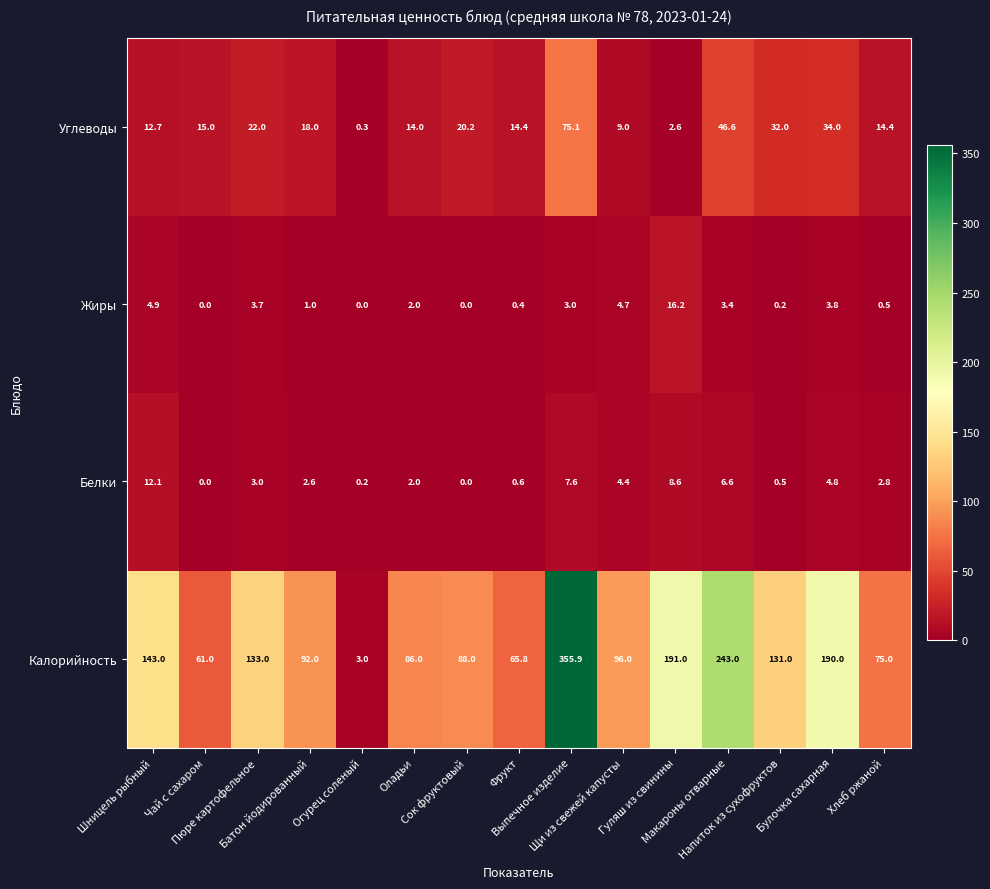

What is the difference between the second highest and minimum values in the Жиры series?

4.9